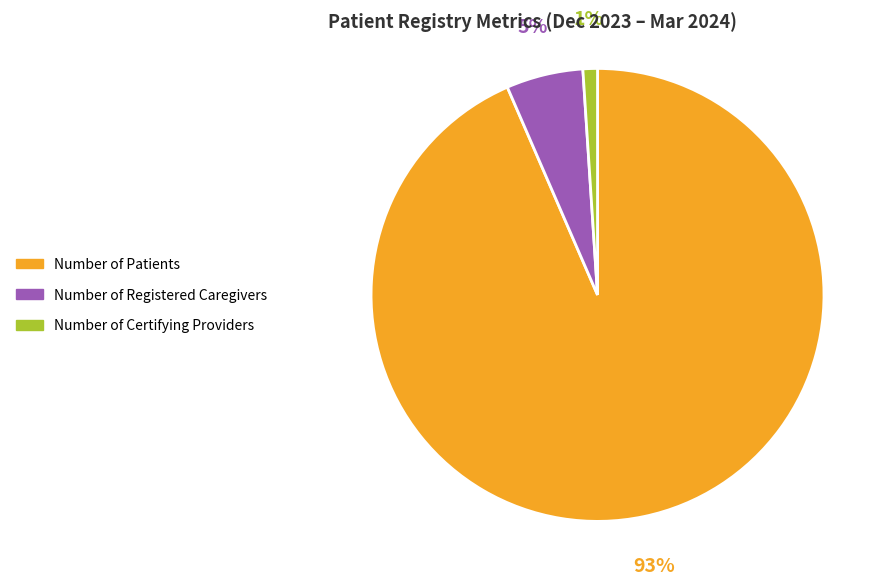

How many slices are in this pie chart?

3